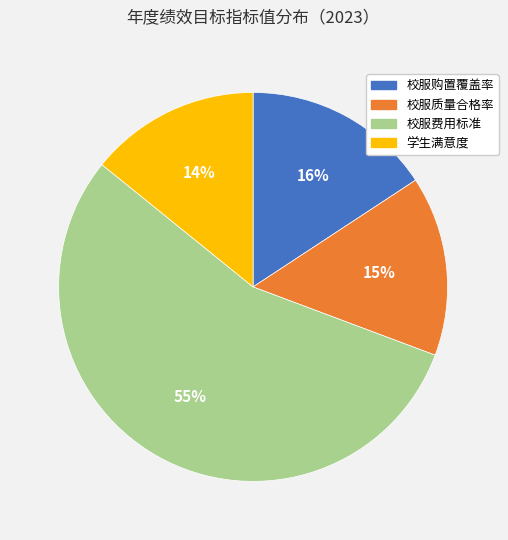

How many slices are in this pie chart?

4